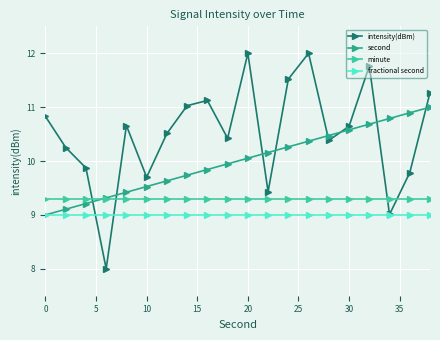

Which series ends up on top after the final intersection of second and intensity(dBm)?

intensity(dBm)